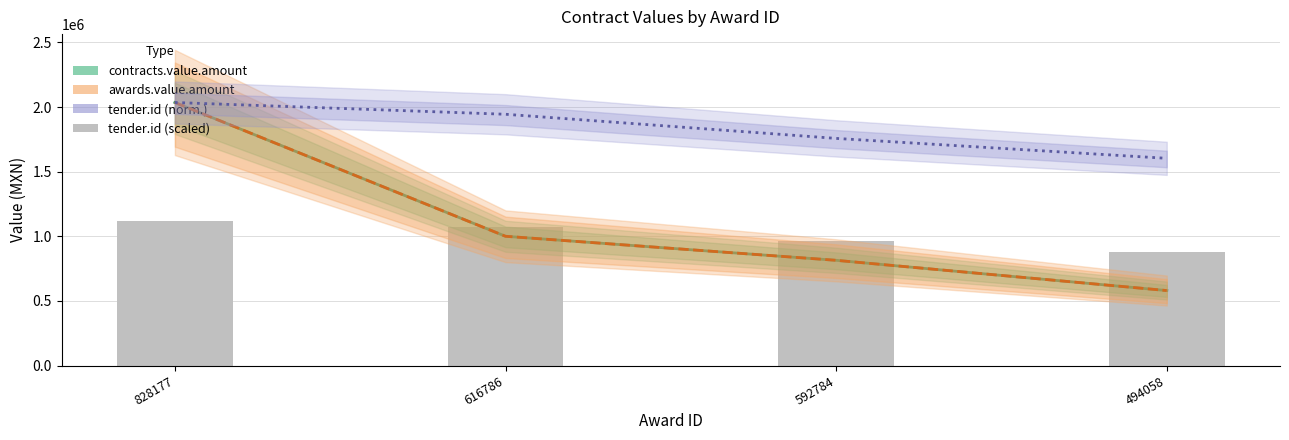

Are the bars grouped side by side (vs. stacked)?

Yes